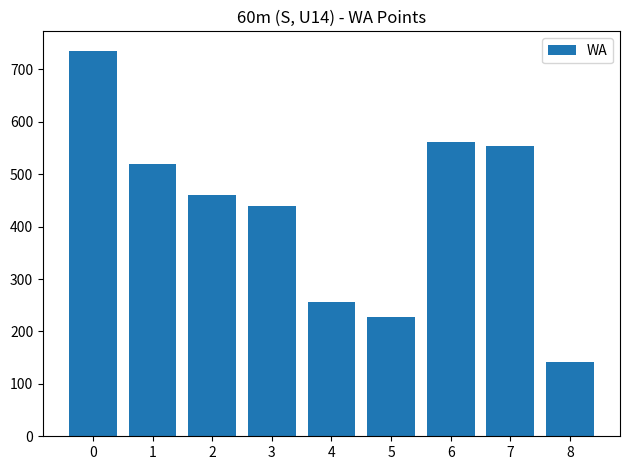

Approximately how many times larger is the value at 7 compared to 2?

1.2